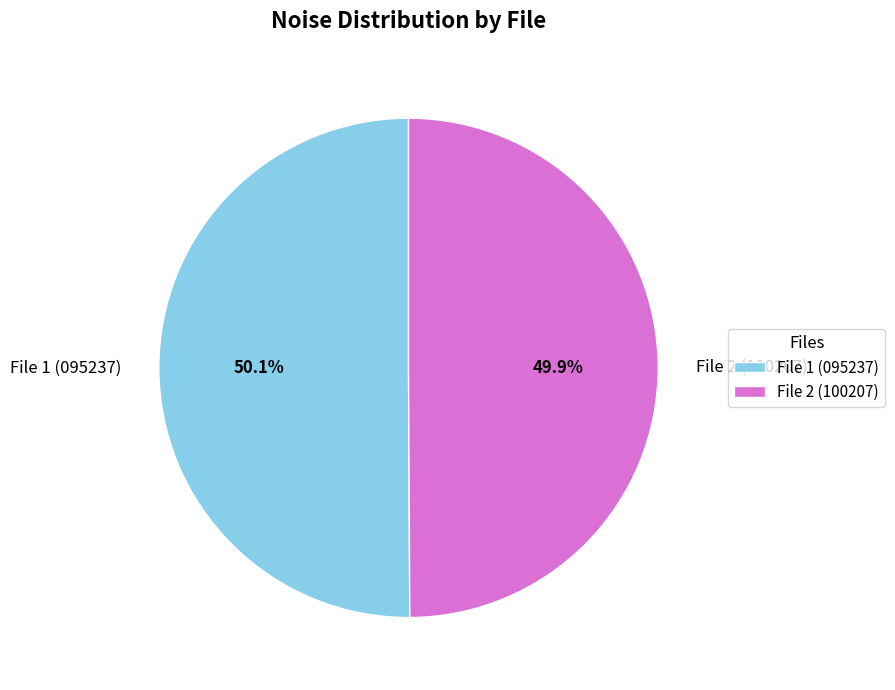

Is there a majority slice in this chart?

Yes